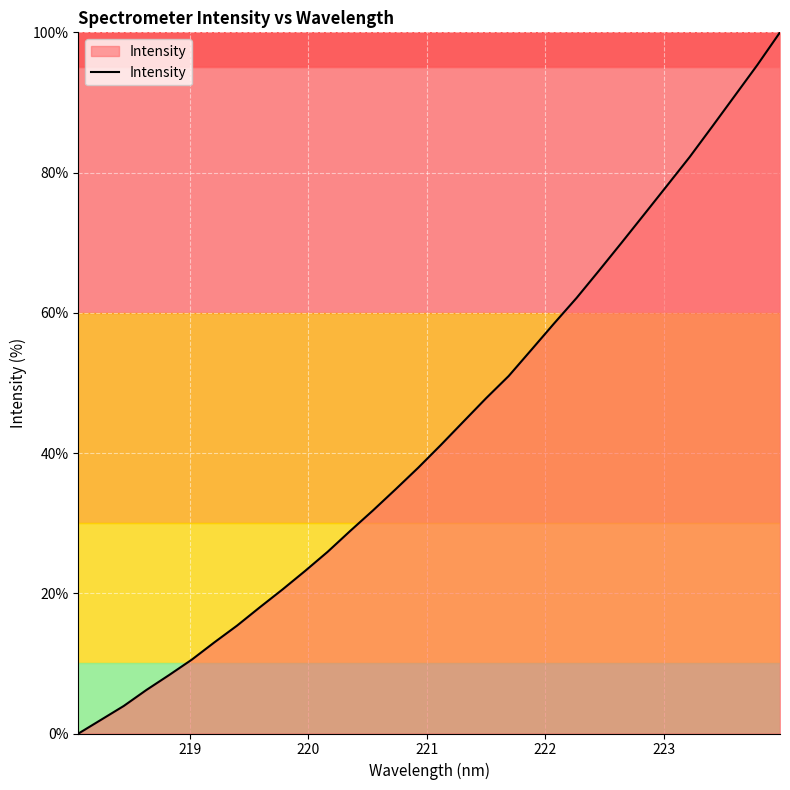

What is the greatest value displayed?

100.0